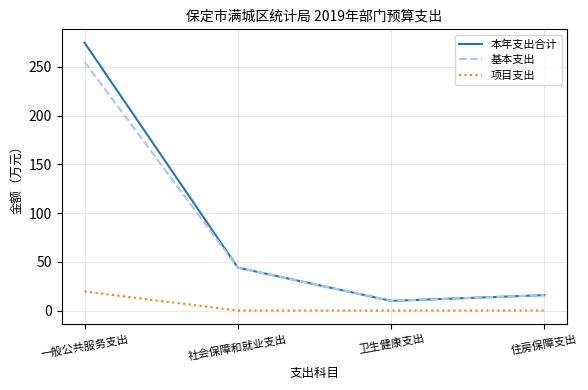

Rank the series by their maximum value, from lowest to highest.

项目支出, 基本支出, 本年支出合计